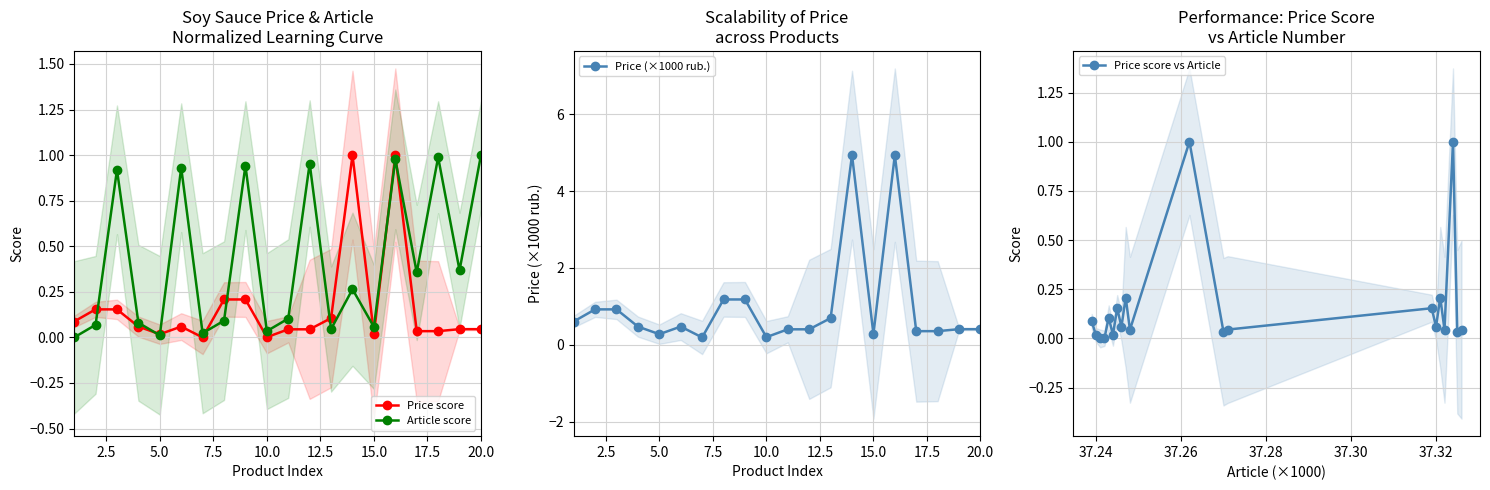

How many interior local valleys does the Article score series have?

7